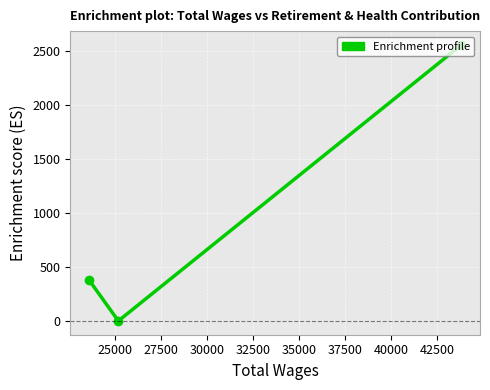

What is the difference between the maximum and second lowest values?

2172